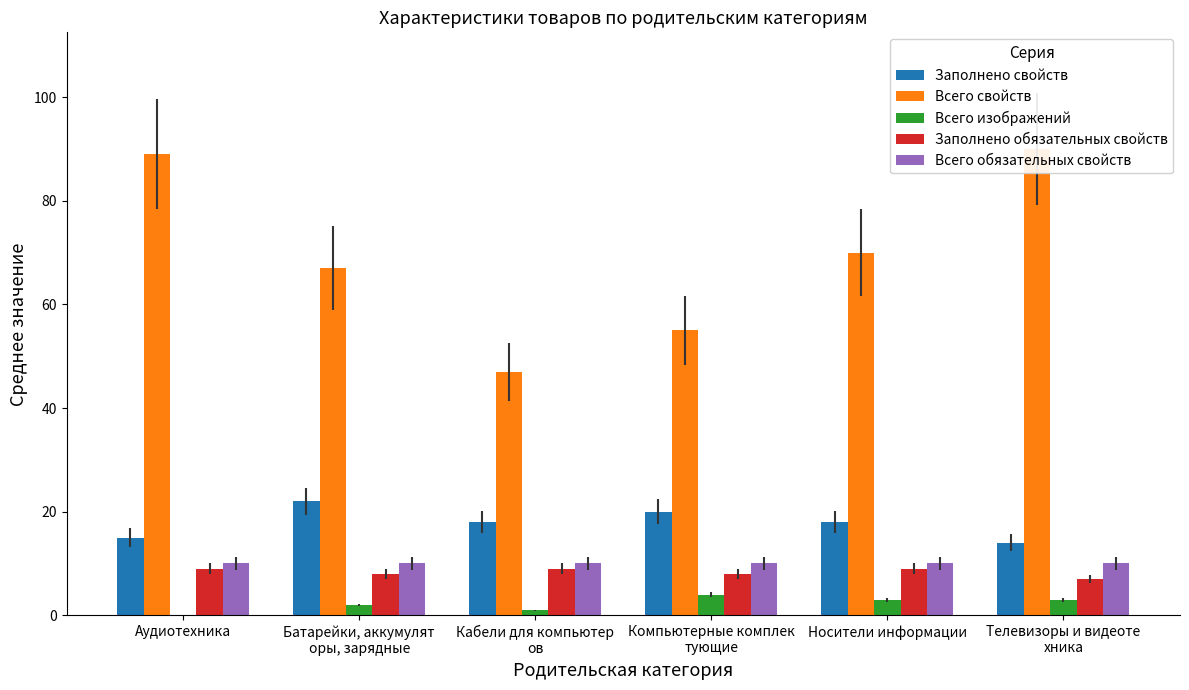

What is the total value across all series at Аудиотехника?

123